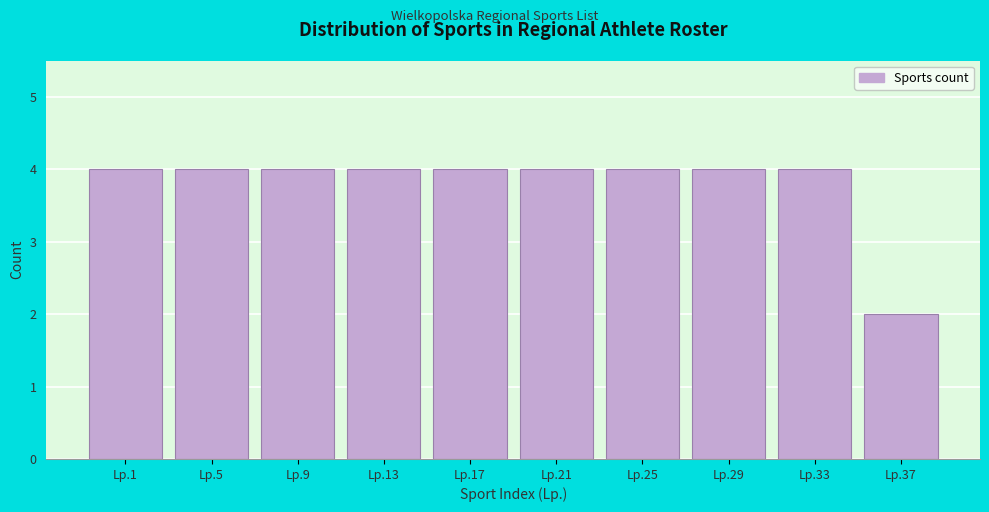

Reading left to right, list all the values displayed in this chart.

4	4	4	4	4	4	4	4	4	2